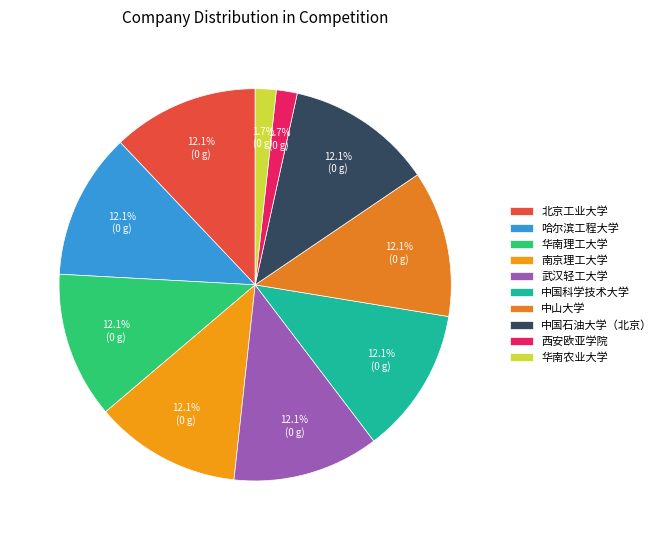

What percentage is the 中国科学技术大学 slice, to the nearest percent?

12%